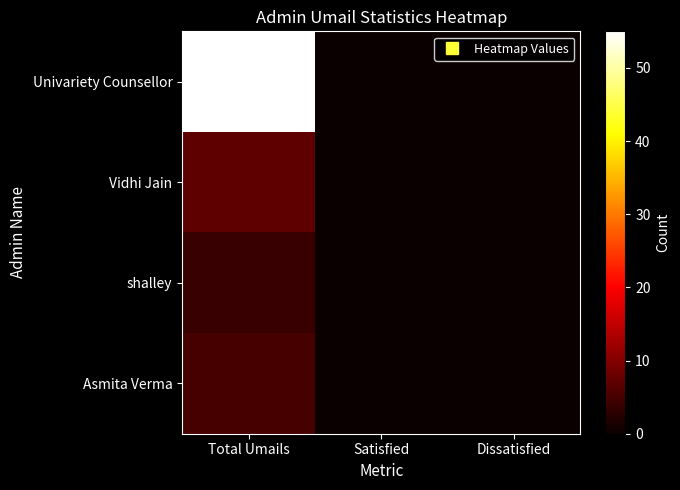

Reading right to left, transcribe all the data shown in this chart.

Univariety Counsellor: Dissatisfied=0	Satisfied=0	Total Umails=55
Vidhi Jain: Dissatisfied=0	Satisfied=0	Total Umails=7
shalley: Dissatisfied=0	Satisfied=0	Total Umails=4
Asmita Verma: Dissatisfied=0	Satisfied=0	Total Umails=5